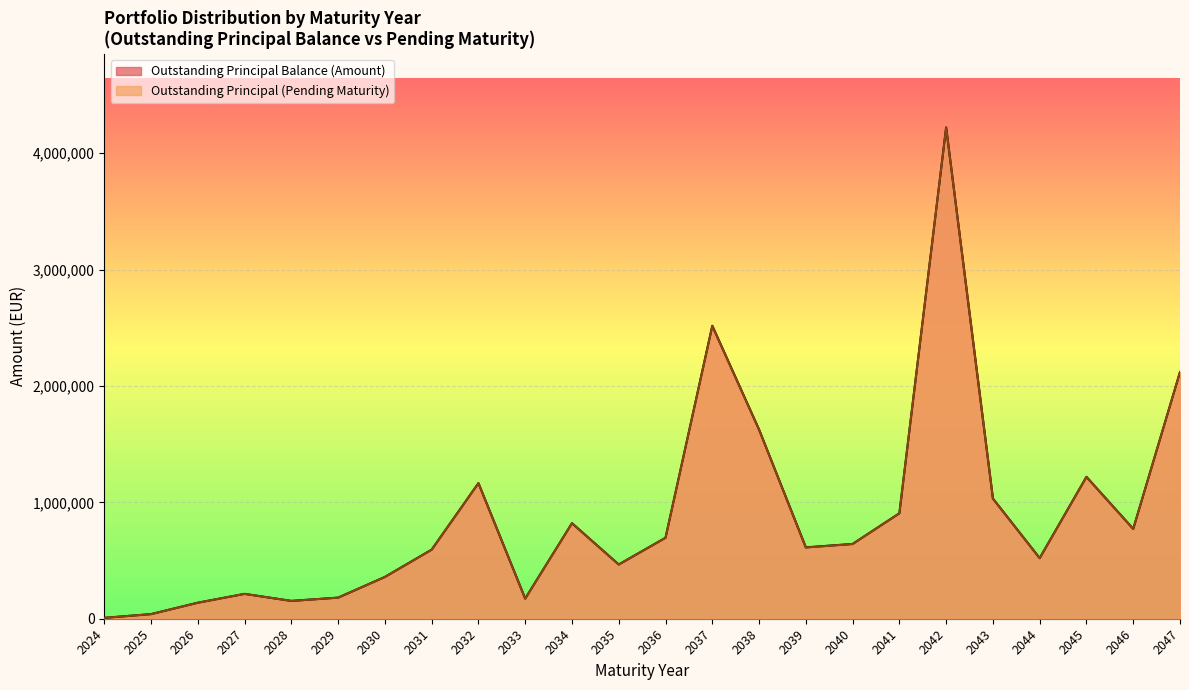

At how many categories does at least one series exceed 871634?

8